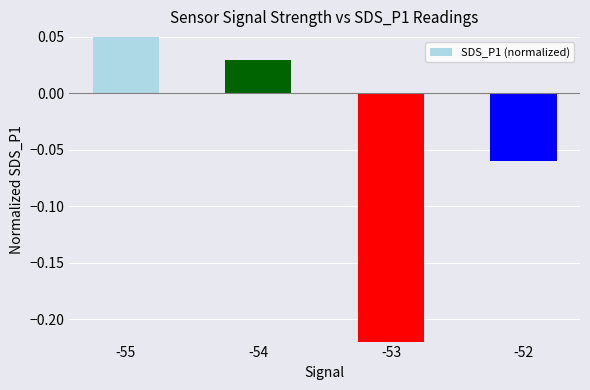

Between -55 and -52, which is larger?

-55